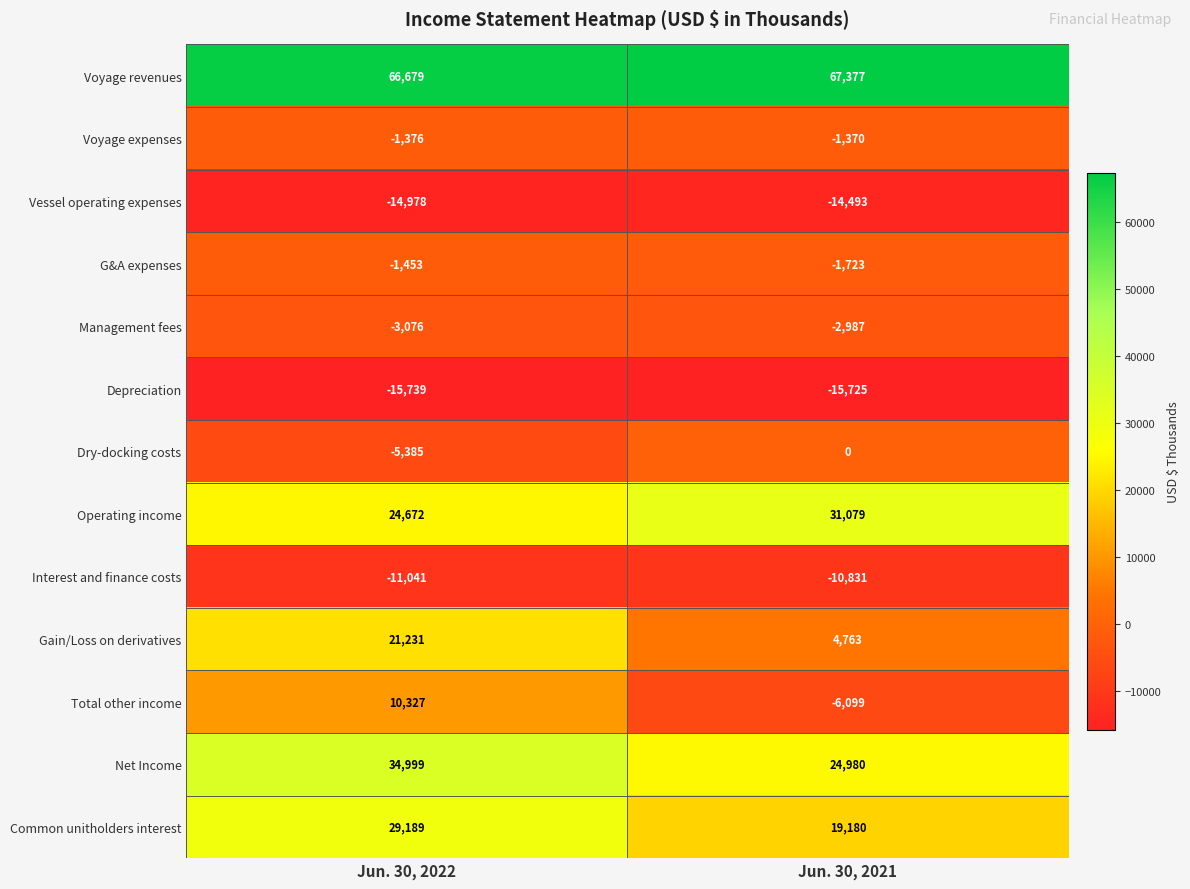

Which category has the highest value in the Net Income series?

Jun. 30, 2022